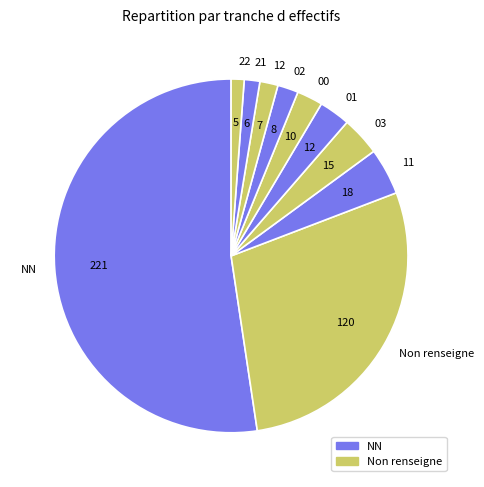

Do NN and 02 together represent more than half of the pie?

Yes